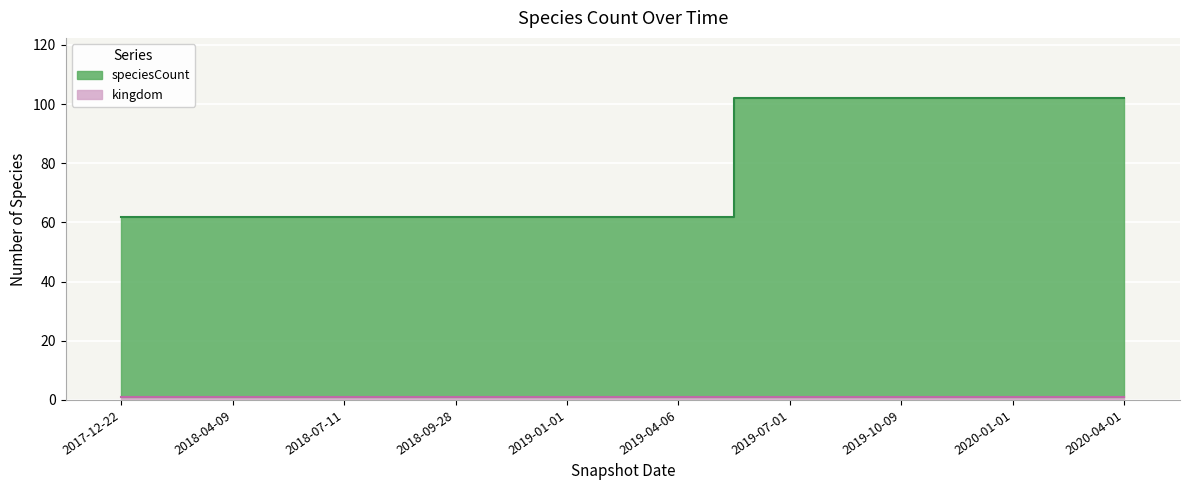

Count the values in the range 62 to 102.

10